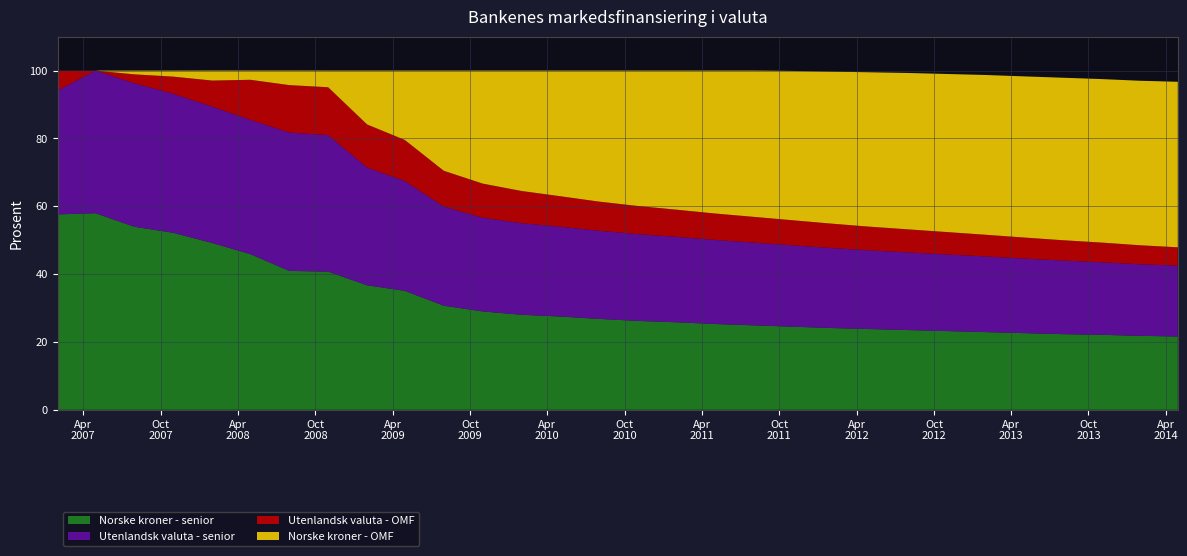

Reading right to left, list all the values displayed in this chart.

Norske kroner - senior: 2014-04-30=21.6	2014-01-31=21.8	2013-10-31=22.1	2013-07-31=22.3	2013-04-30=22.6	2013-01-31=22.9	2012-10-31=23.2	2012-07-31=23.5	2012-04-30=23.8	2012-01-31=24.1	2011-10-31=24.5	2011-07-31=24.9	2011-04-30=25.3	2011-01-31=25.8	2010-10-31=26.2	2010-07-31=26.8	2010-04-30=27.5	2010-01-31=28.0	2009-10-31=29.0	2009-07-31=30.7	2009-04-30=35.1	2009-01-31=36.7	2008-10-31=40.7	2008-07-31=40.9	2008-04-30=45.9	2008-01-31=49.2	2007-10-31=52.2	2007-07-31=54.0	2007-04-30=58.0	2007-01-31=57.6
Utenlandsk valuta - senior: 2014-04-30=20.9	2014-01-31=21.1	2013-10-31=21.4	2013-07-31=21.7	2013-04-30=22.0	2013-01-31=22.3	2012-10-31=22.6	2012-07-31=22.9	2012-04-30=23.2	2012-01-31=23.6	2011-10-31=24.0	2011-07-31=24.4	2011-04-30=24.8	2011-01-31=25.2	2010-10-31=25.6	2010-07-31=26.0	2010-04-30=26.5	2010-01-31=27.0	2009-10-31=27.6	2009-07-31=29.2	2009-04-30=32.4	2009-01-31=34.7	2008-10-31=40.2	2008-07-31=40.8	2008-04-30=39.6	2008-01-31=40.2	2007-10-31=41.0	2007-07-31=42.3	2007-04-30=42.0	2007-01-31=36.5
Utenlandsk valuta - OMF: 2014-04-30=5.4	2014-01-31=5.6	2013-10-31=5.8	2013-07-31=6.0	2013-04-30=6.2	2013-01-31=6.4	2012-10-31=6.6	2012-07-31=6.8	2012-04-30=7.0	2012-01-31=7.2	2011-10-31=7.4	2011-07-31=7.6	2011-04-30=7.8	2011-01-31=8.0	2010-10-31=8.3	2010-07-31=8.6	2010-04-30=9.0	2010-01-31=9.5	2009-10-31=10.1	2009-07-31=10.6	2009-04-30=12.1	2009-01-31=12.7	2008-10-31=14.1	2008-07-31=14.0	2008-04-30=11.8	2008-01-31=7.7	2007-10-31=5.0	2007-07-31=2.6	2007-04-30=0.0	2007-01-31=5.9
Norske kroner - OMF: 2014-04-30=48.8	2014-01-31=48.5	2013-10-31=48.2	2013-07-31=47.9	2013-04-30=47.5	2013-01-31=47.1	2012-10-31=46.6	2012-07-31=46.1	2012-04-30=45.5	2012-01-31=44.8	2011-10-31=44.0	2011-07-31=43.1	2011-04-30=42.1	2011-01-31=41.0	2010-10-31=39.9	2010-07-31=38.6	2010-04-30=37.0	2010-01-31=35.5	2009-10-31=33.3	2009-07-31=29.5	2009-04-30=20.4	2009-01-31=15.9	2008-10-31=4.9	2008-07-31=4.3	2008-04-30=2.7	2008-01-31=3.0	2007-10-31=1.8	2007-07-31=1.1	2007-04-30=0.0	2007-01-31=0.0